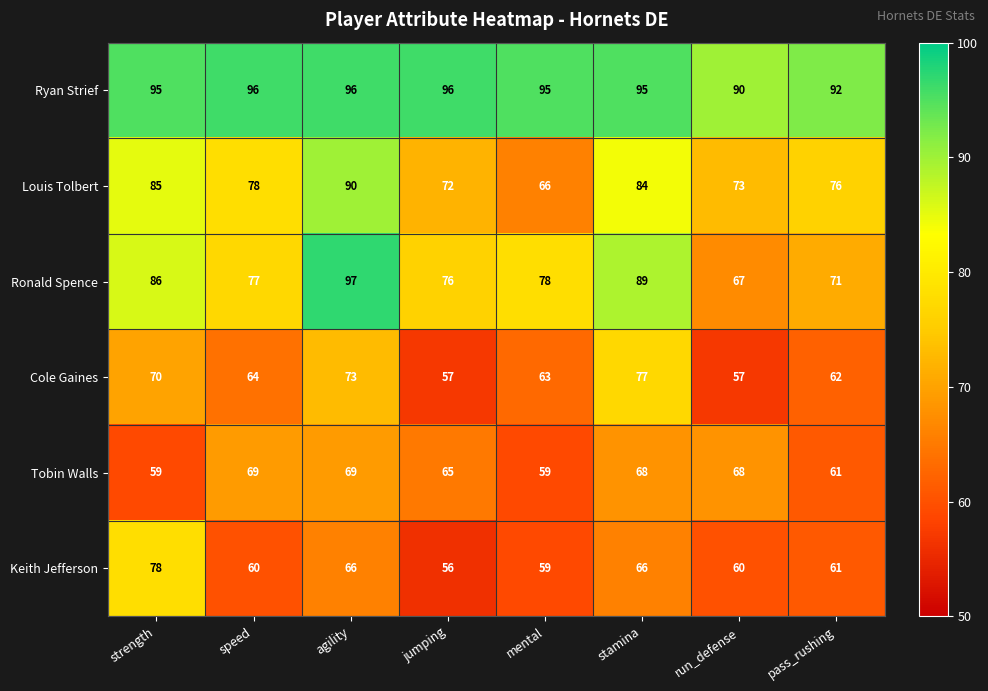

Which series has the largest total across all categories?

Ryan Strief